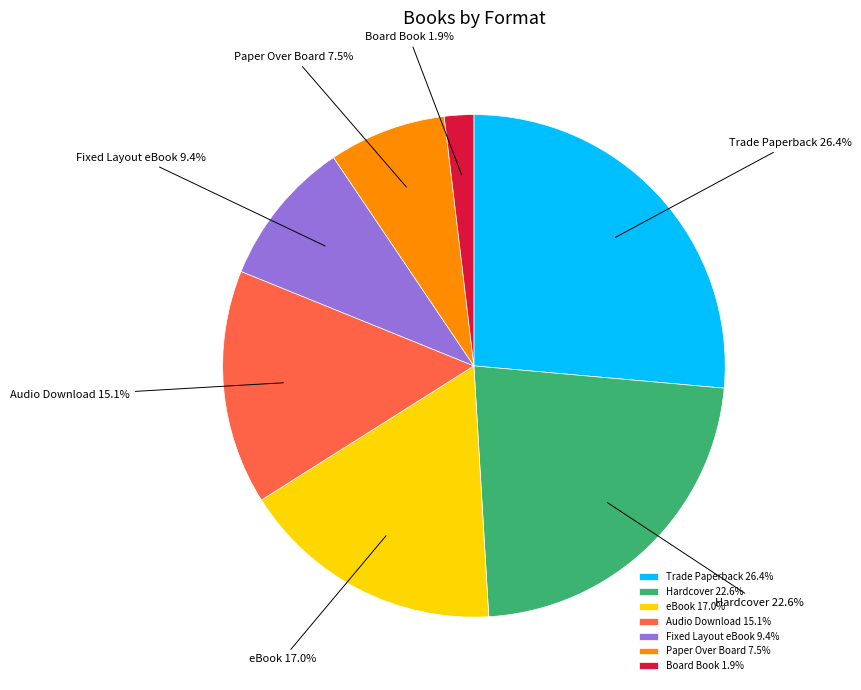

To the nearest percent, what portion does eBook represent?

17%